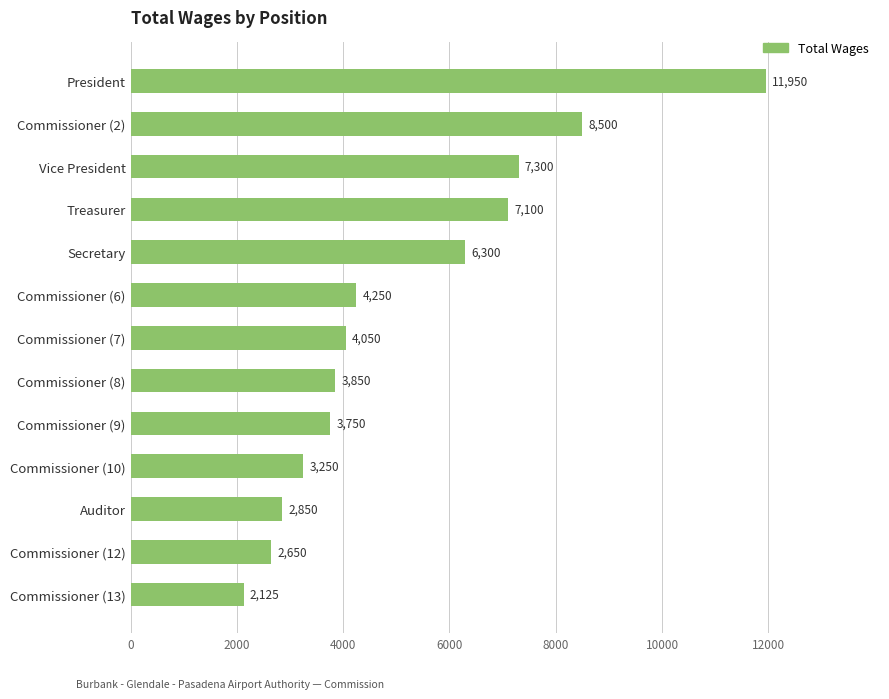

What is the difference between the second highest and minimum values?

6375